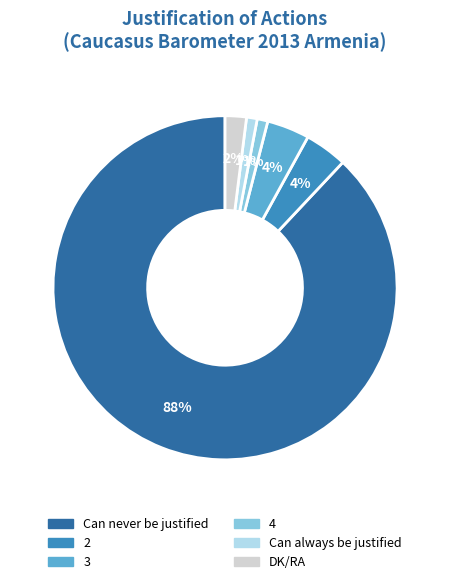

Combined, do Can always be justified and 2 account for over 50%?

No